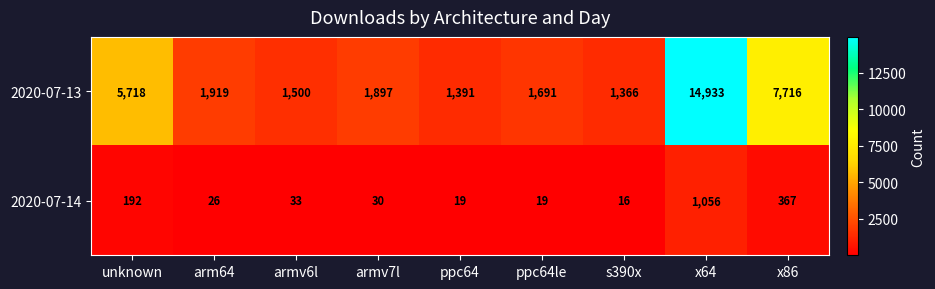

What is the total value across all series at s390x?

1382